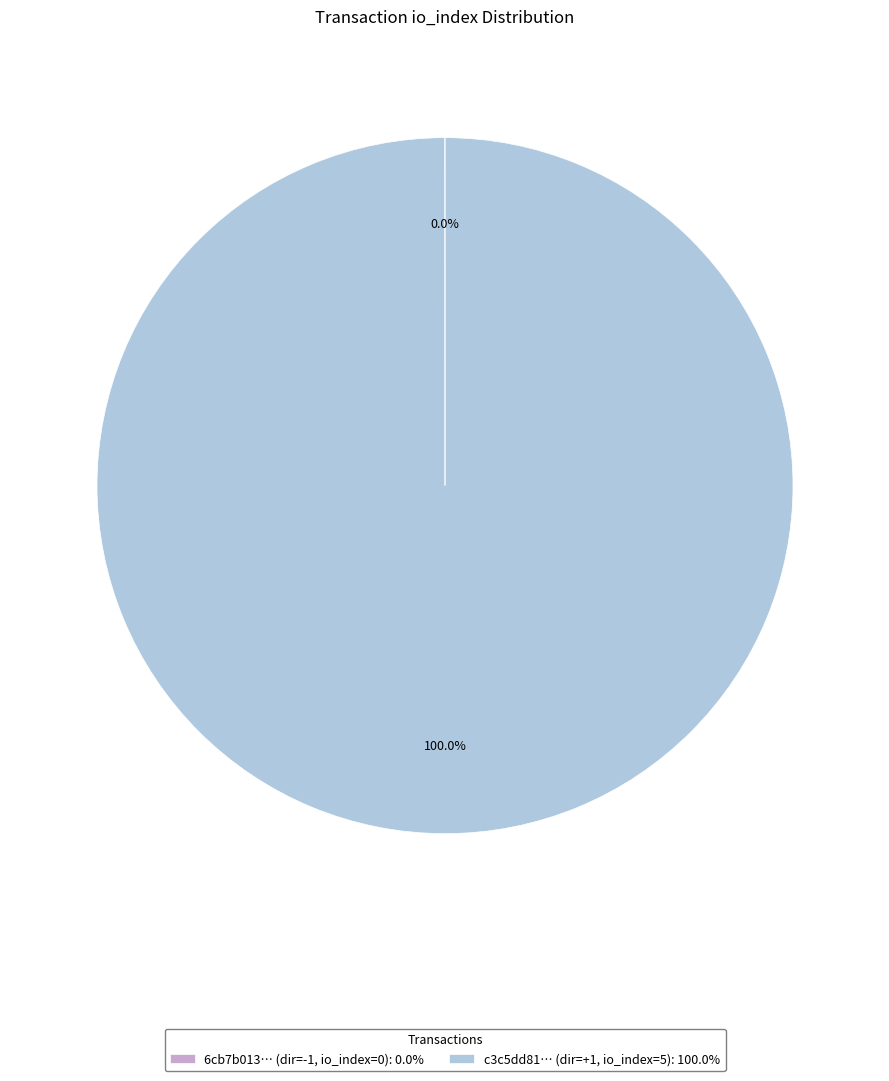

Which slice represents more than half of the pie?

c3c5dd81… (dir=+1, io_index=5): 100.0%